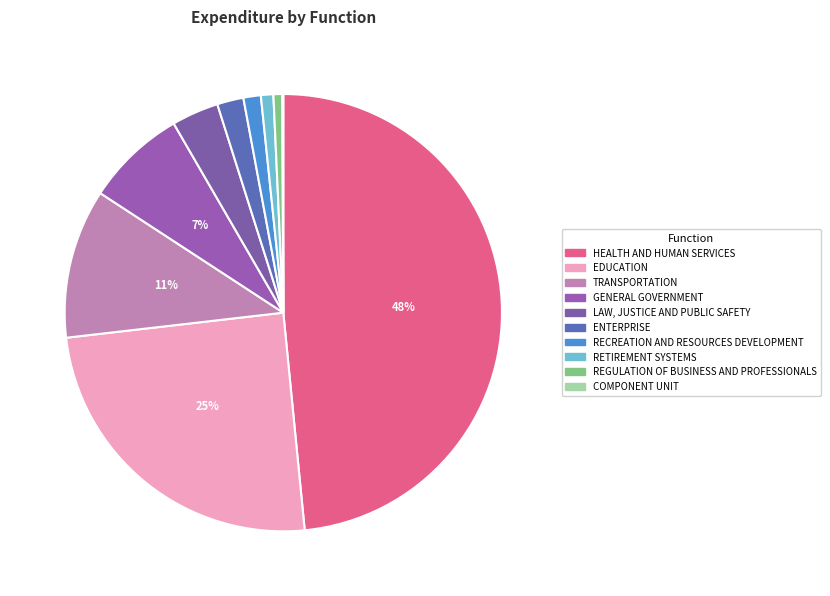

What is the change in value from ENTERPRISE to COMPONENT UNIT?

-297918990.9